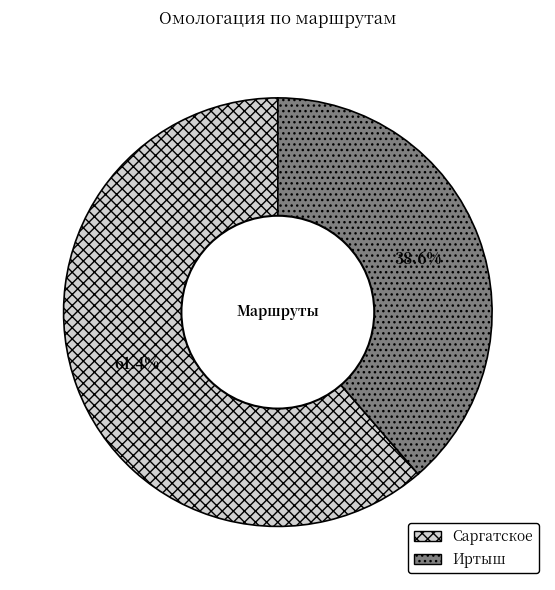

To the nearest percent, what percentage of the pie is Саргатское?

61%